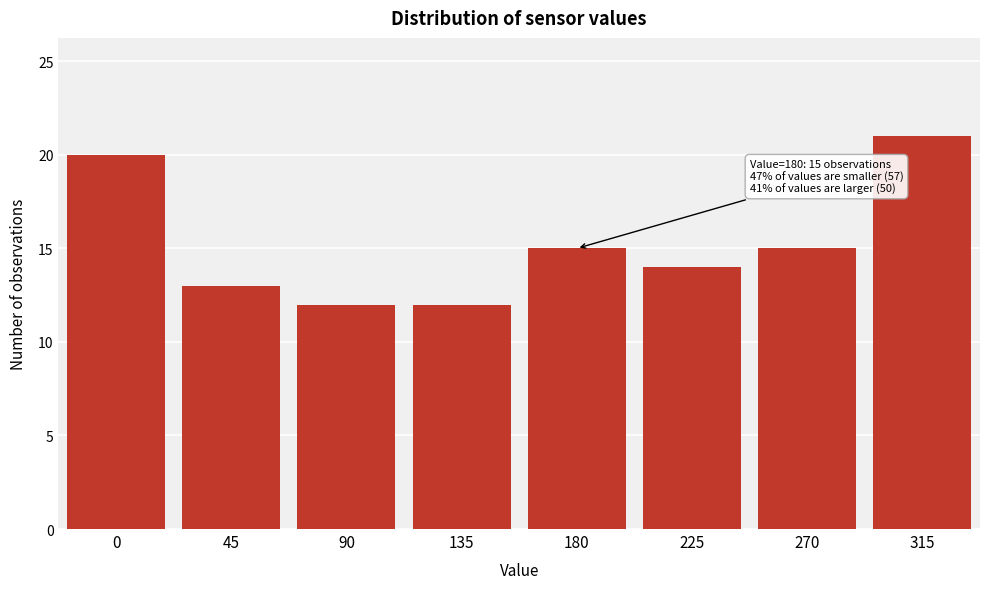

Reading left to right, what are all the values shown in this chart?

20	13	12	12	15	14	15	21